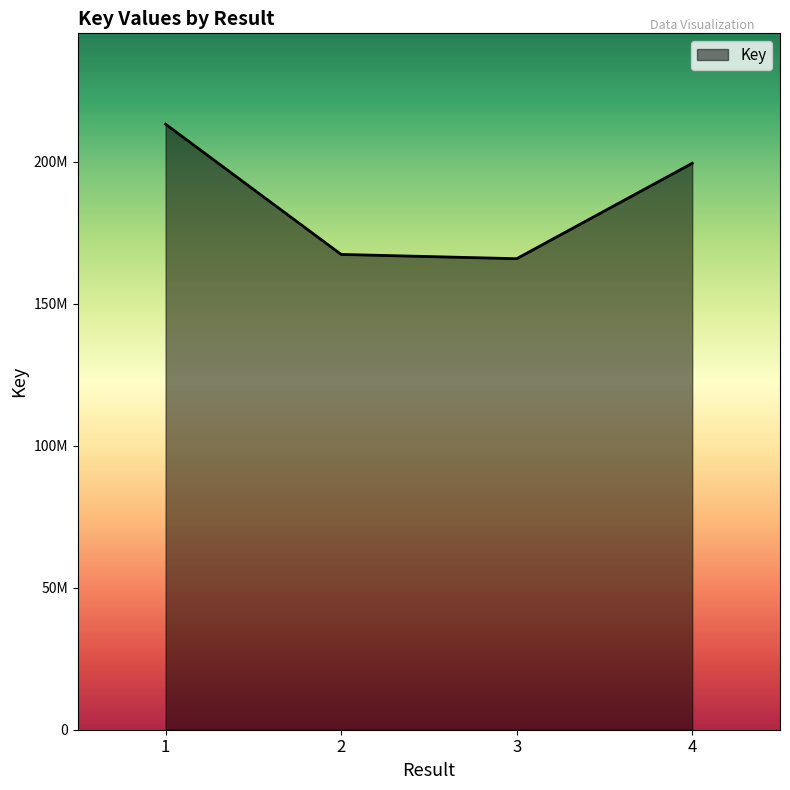

Does the chart have visible grid lines?

No